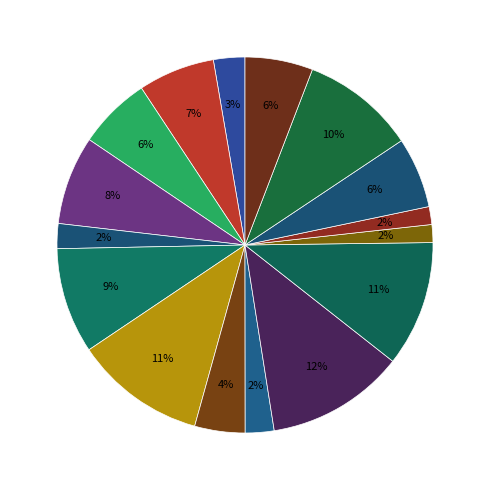

How many segments does this pie chart have?

16